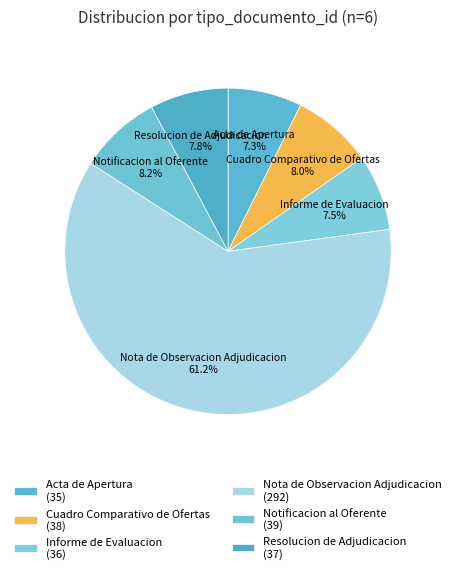

Count the number of slices in the pie.

6